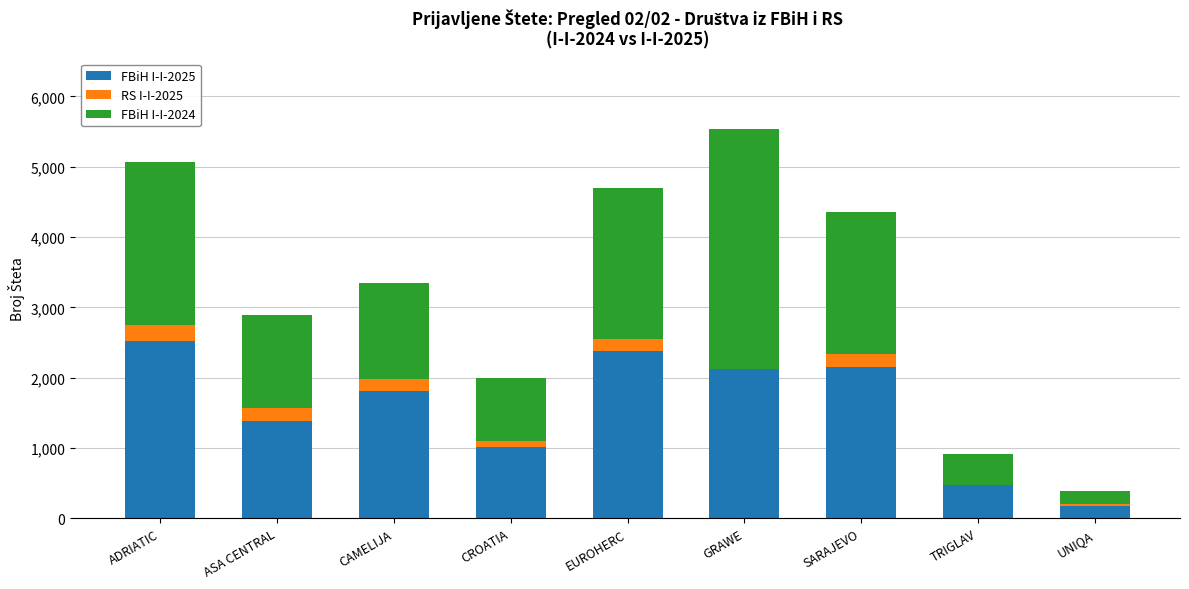

Which category has the highest value in the FBiH I-I-2025 series?

ADRIATIC